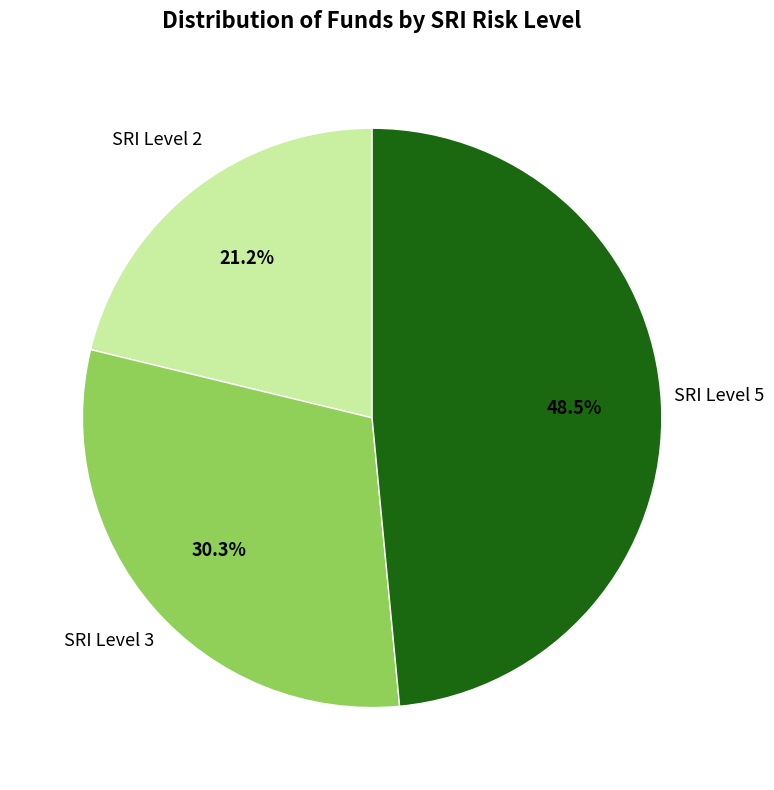

Is there any slice that represents more than half of the pie?

No